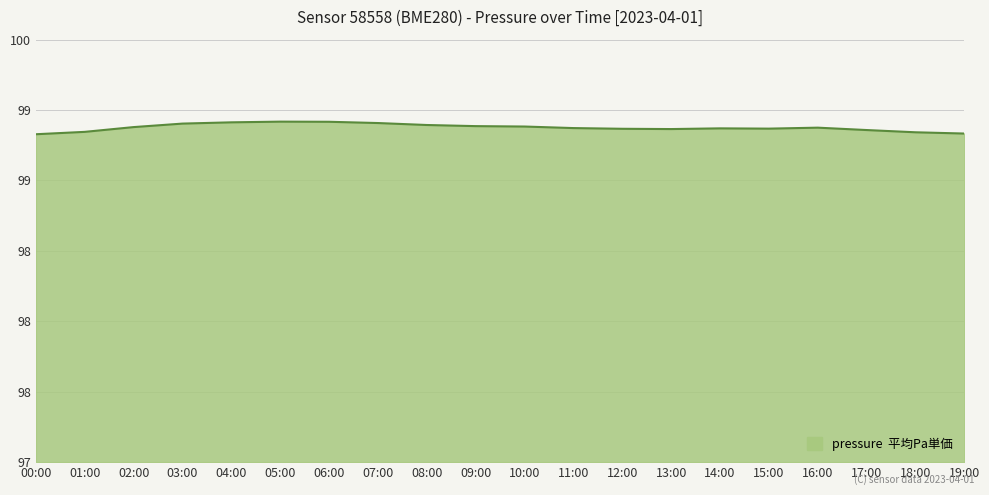

List the labels in order of value, largest first.

05:00, 06:00, 04:00, 07:00, 03:00, 08:00, 09:00, 10:00, 02:00, 16:00, 11:00, 14:00, 15:00, 12:00, 13:00, 17:00, 01:00, 18:00, 19:00, 00:00